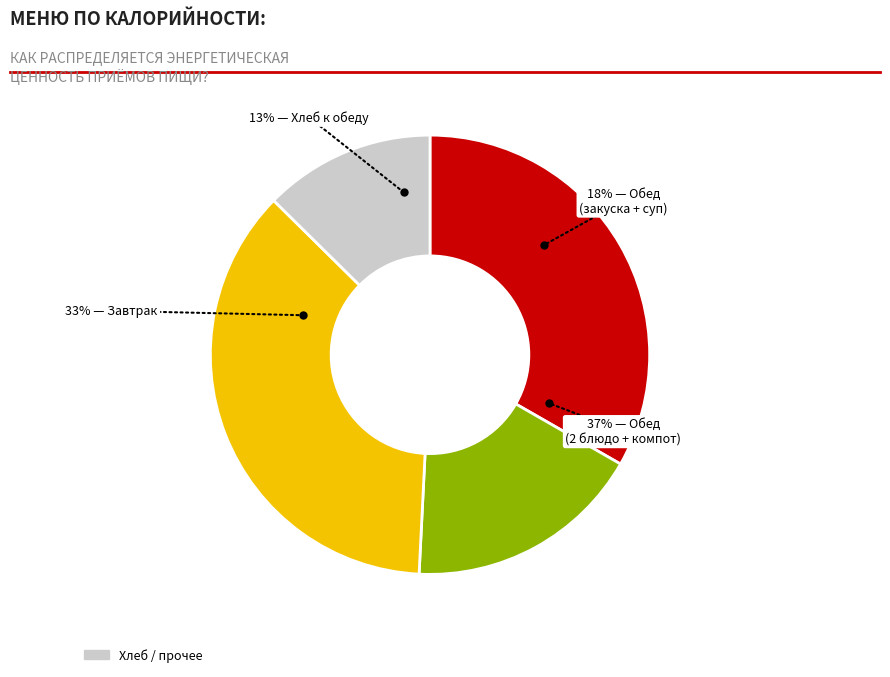

Is there a majority slice in this chart?

No